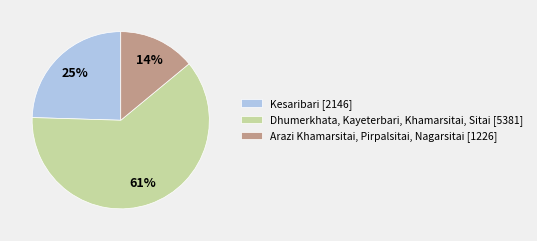

Combined, do Dhumerkhata, Kayeterbari, Khamarsitai, Sitai [5381] and Arazi Khamarsitai, Pirpalsitai, Nagarsitai [1226] account for over 50%?

Yes